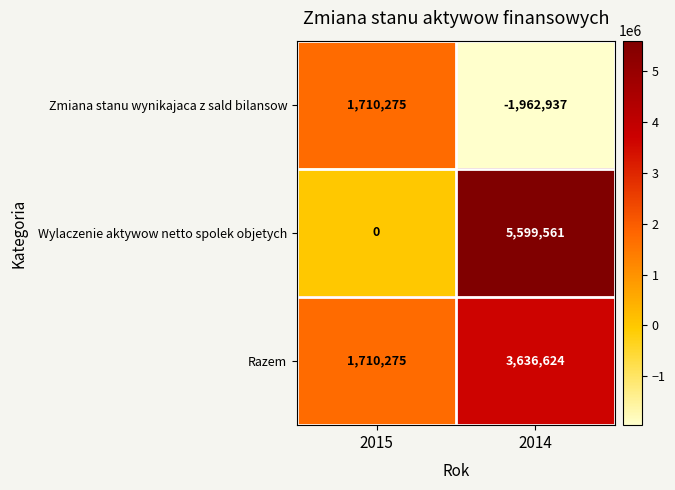

What is the sum of all Wylaczenie aktywow netto spolek objetych values?

5599561